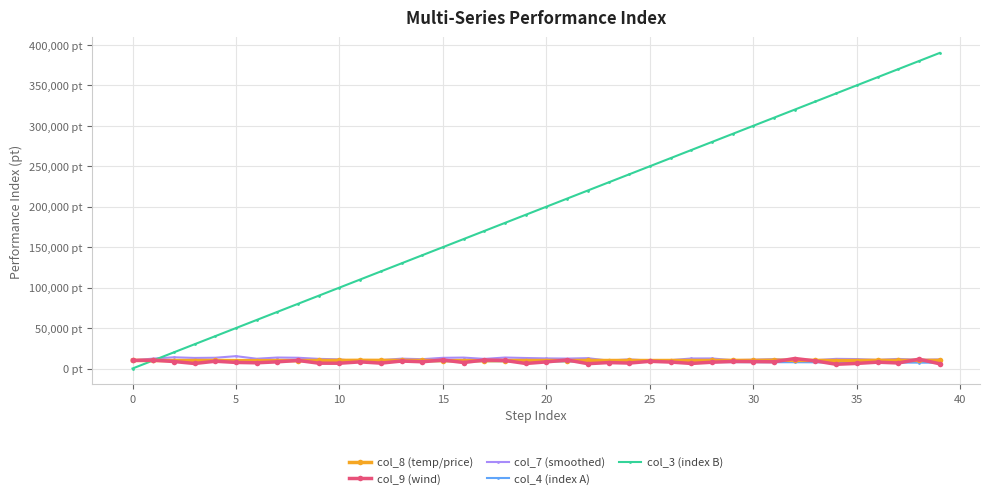

True or false: col_4 (index A) and col_3 (index B) cross at least once.

True